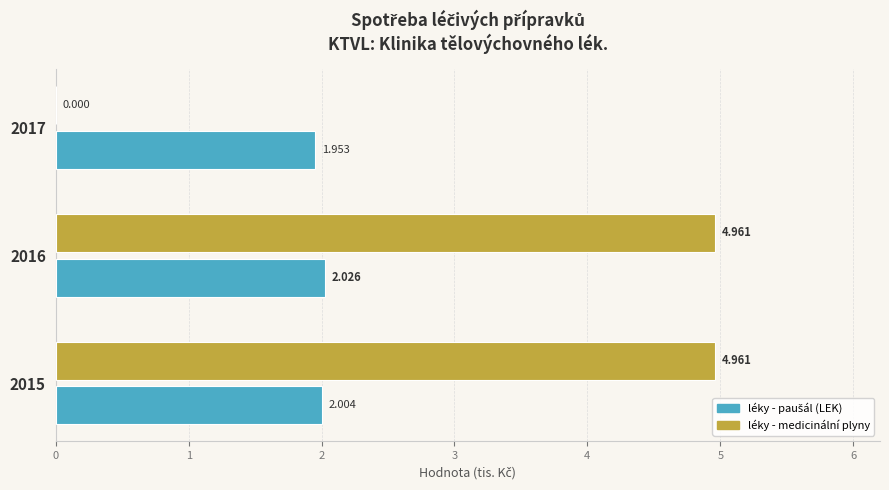

Count the number of data series in this chart.

2